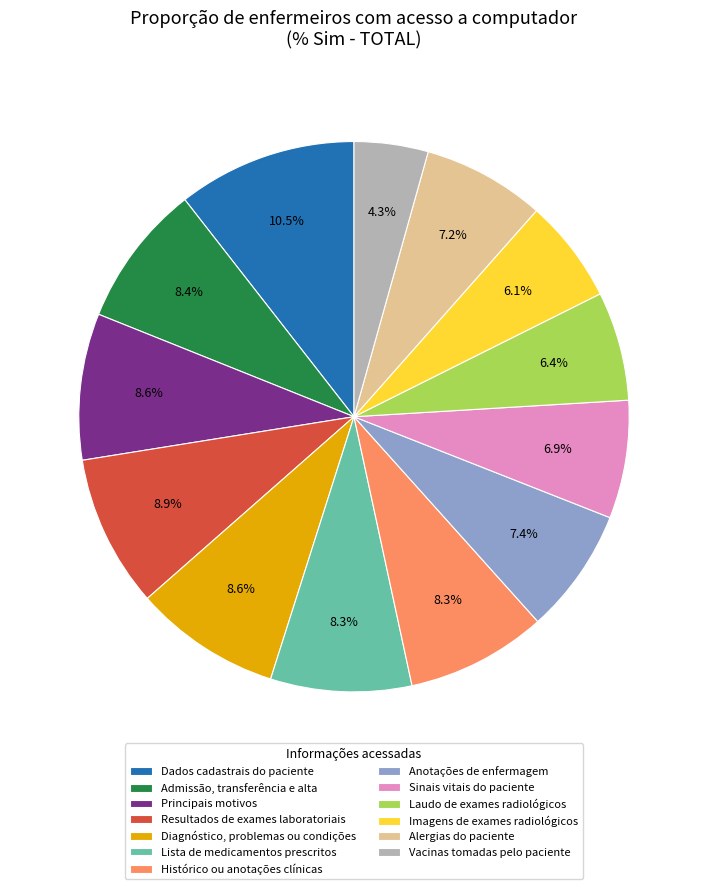

Does any single category account for the majority?

No